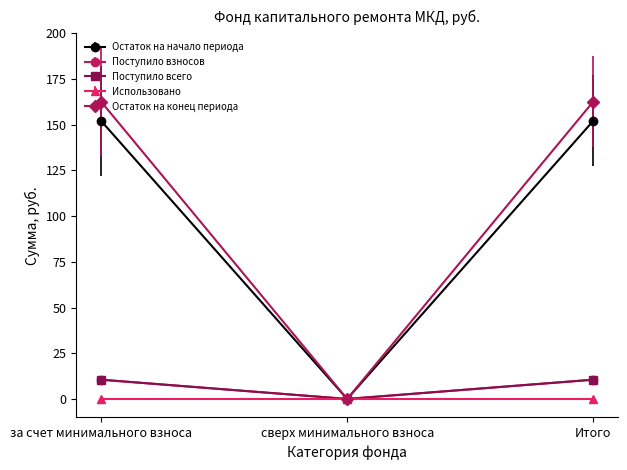

The value of Остаток на начало периода at за счет минимального взноса is 98.5. True or false?

False